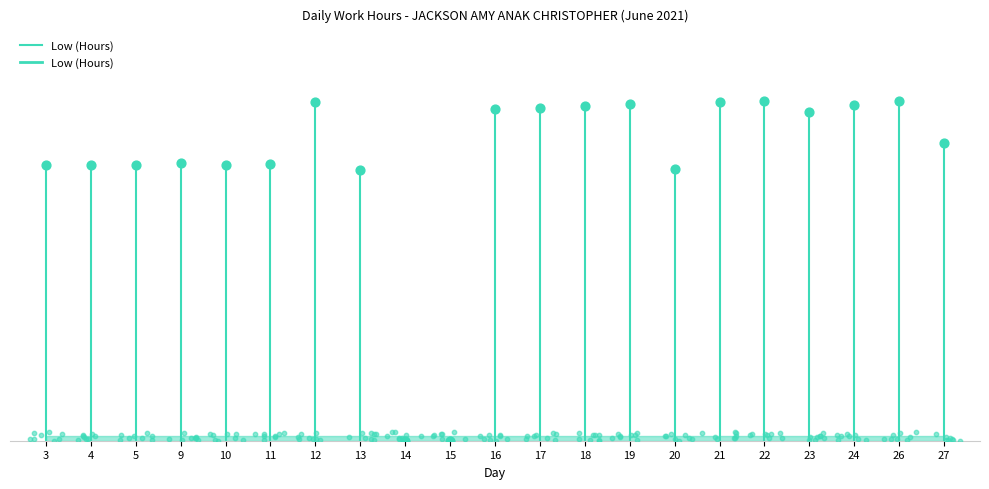

Which has a higher value, 3 or 3?

3